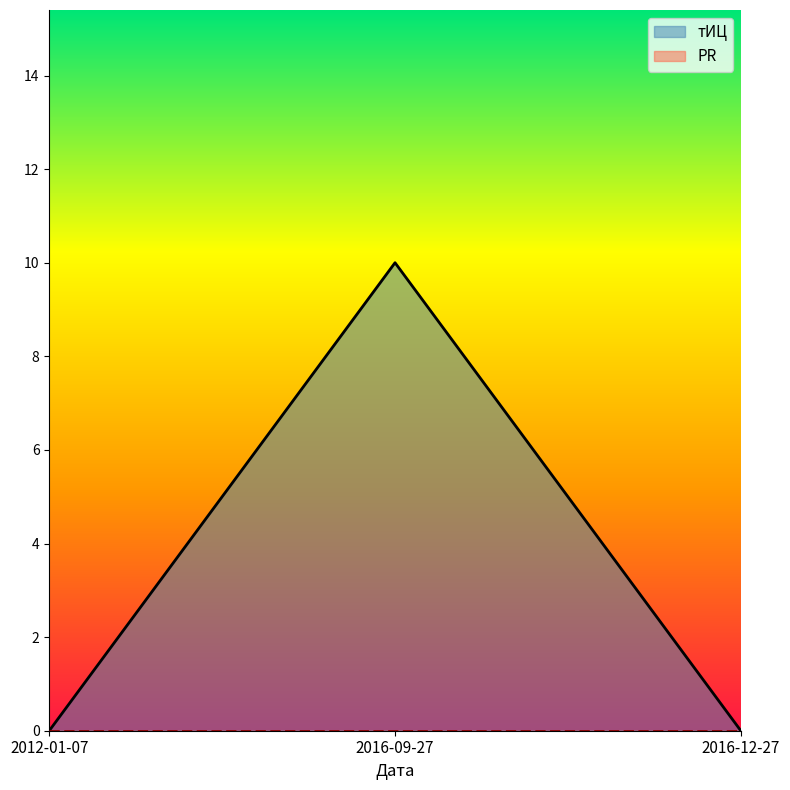

True or false: the data shows 3 at 2016-12-27.

False